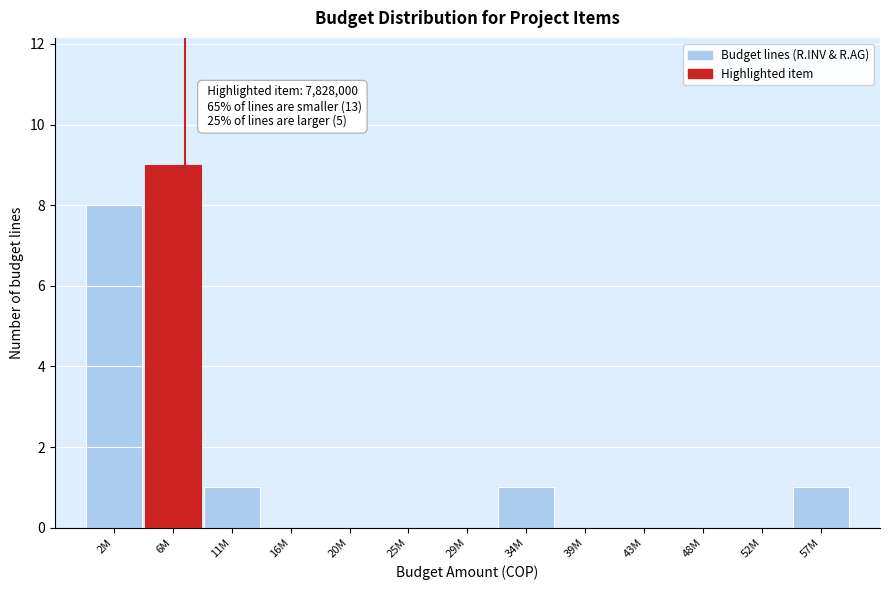

Reading left to right, transcribe all the data shown in this chart.

2M=8	6M=9	11M=1	16M=0	20M=0	25M=0	29M=0	34M=1	39M=0	43M=0	48M=0	52M=0	57M=1